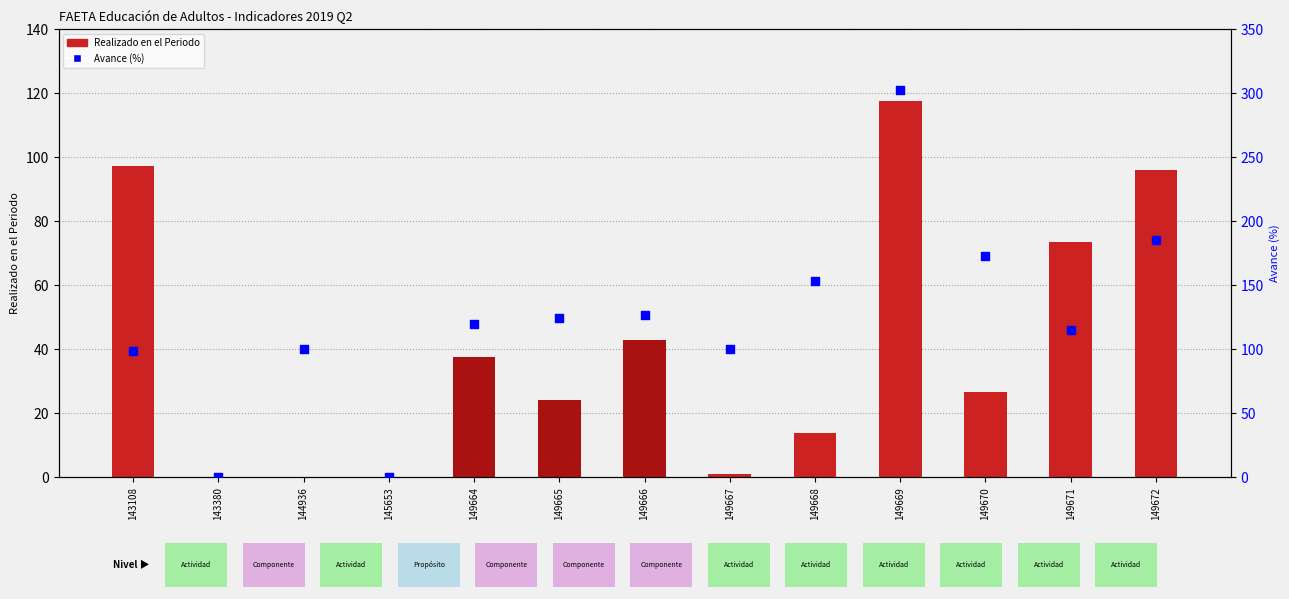

What are all the series names shown in the legend?

Realizado en el Periodo, Avance (%)